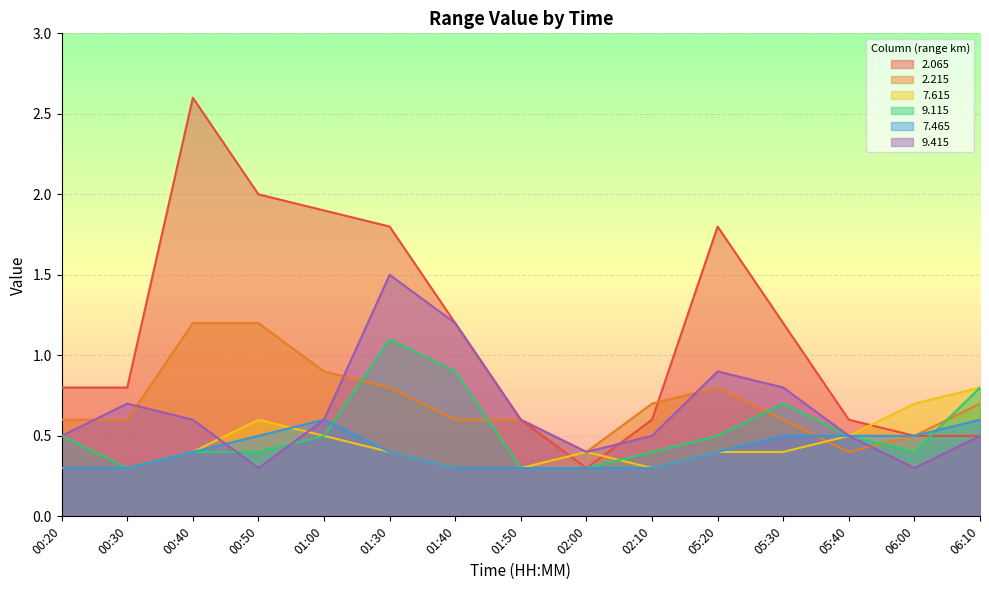

Reading left to right, transcribe all the data shown in this chart.

  2.065: 0.8	0.8	2.6	2.0	1.9	1.8	1.2	0.6	0.3	0.6	1.8	1.2	0.6	0.5	0.5
  2.215: 0.6	0.6	1.2	1.2	0.9	0.8	0.6	0.6	0.4	0.7	0.8	0.6	0.4	0.5	0.7
  7.615: 0.3	0.3	0.4	0.6	0.5	0.4	0.3	0.3	0.4	0.3	0.4	0.4	0.5	0.7	0.8
  9.115: 0.5	0.3	0.4	0.4	0.5	1.1	0.9	0.3	0.3	0.4	0.5	0.7	0.5	0.4	0.8
  7.465: 0.3	0.3	0.4	0.5	0.6	0.4	0.3	0.3	0.3	0.3	0.4	0.5	0.5	0.5	0.6
  9.415: 0.5	0.7	0.6	0.3	0.6	1.5	1.2	0.6	0.4	0.5	0.9	0.8	0.5	0.3	0.5